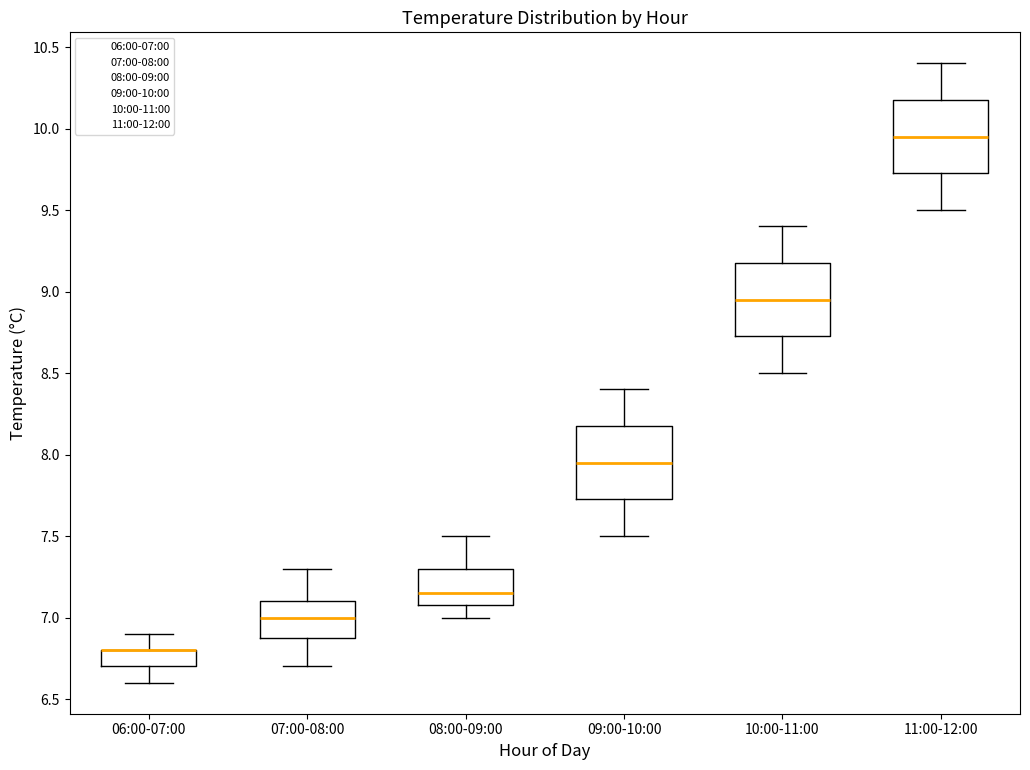

Reading left to right, transcribe this box plot: for each box, give where its median line is, the range the box spans, and where its two whiskers end, as read against the y-axis. The values are not printed on the chart, so give them approximately, as read against the axis.

06:00-07:00: median 6.80 (drawn on the box's upper edge), box 6.70 to 6.80, whiskers 6.60 to 6.90
07:00-08:00: median 7.00, box 6.90 to 7.10, whiskers 6.70 to 7.30
08:00-09:00: median 7.15, box 7.10 to 7.30, whiskers 7.00 to 7.50
09:00-10:00: median 7.95, box 7.75 to 8.20, whiskers 7.50 to 8.40
10:00-11:00: median 8.95, box 8.75 to 9.20, whiskers 8.50 to 9.40
11:00-12:00: median 9.95, box 9.75 to 10.20, whiskers 9.50 to 10.40